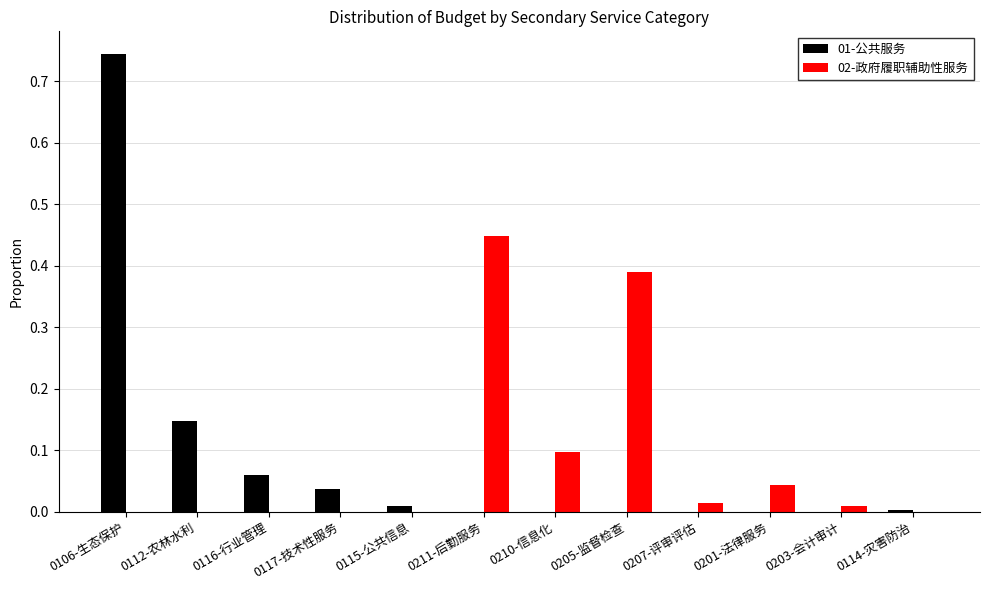

The value of 02-政府履职辅助性服务 at 0116-行业管理 is 0.0. True or false?

True